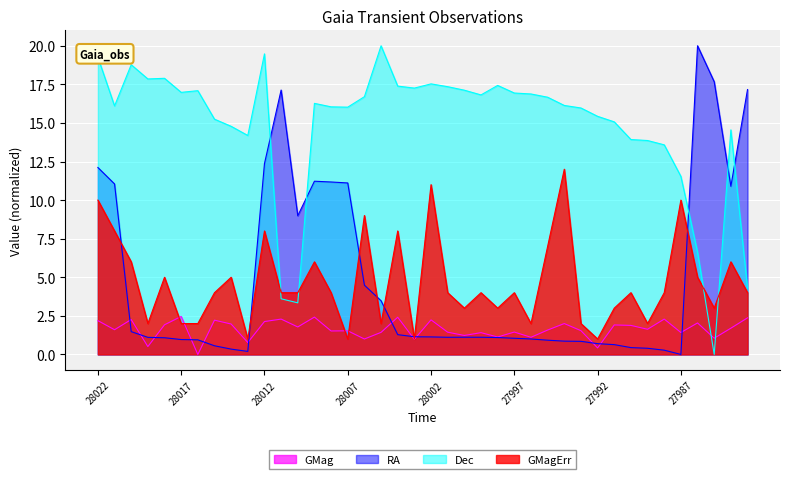

How many times do GMag and GMagErr cross each other?

4